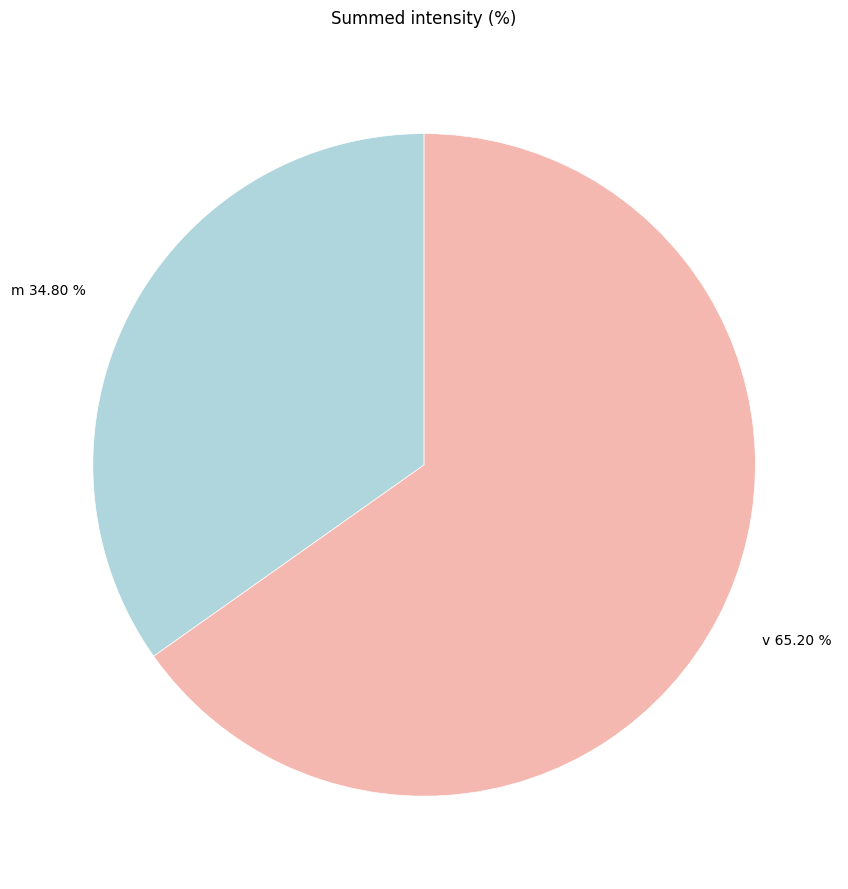

Which slice is the smallest?

m